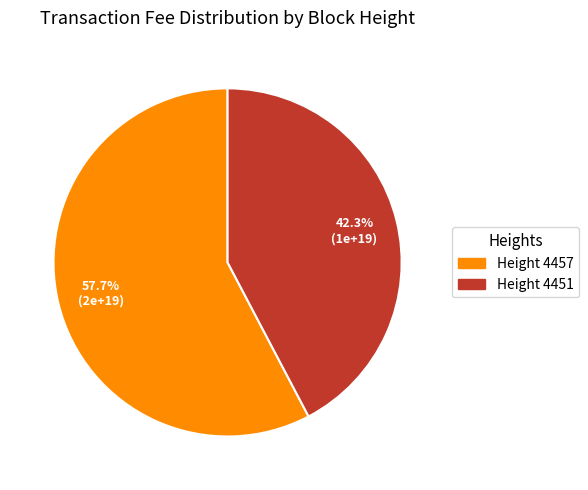

How much of the chart is everything except Height 4457?

42.3%